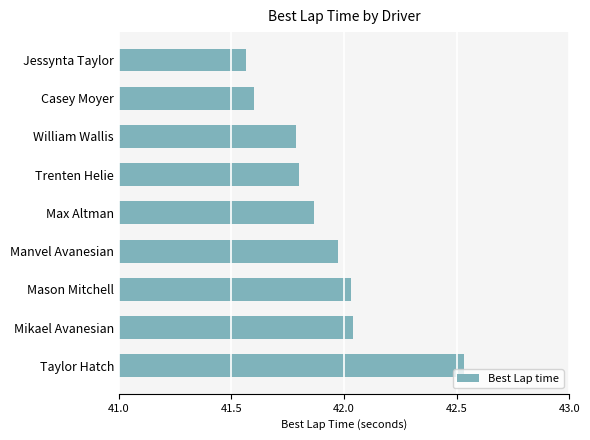

What is the difference between the maximum and minimum values?

1.0